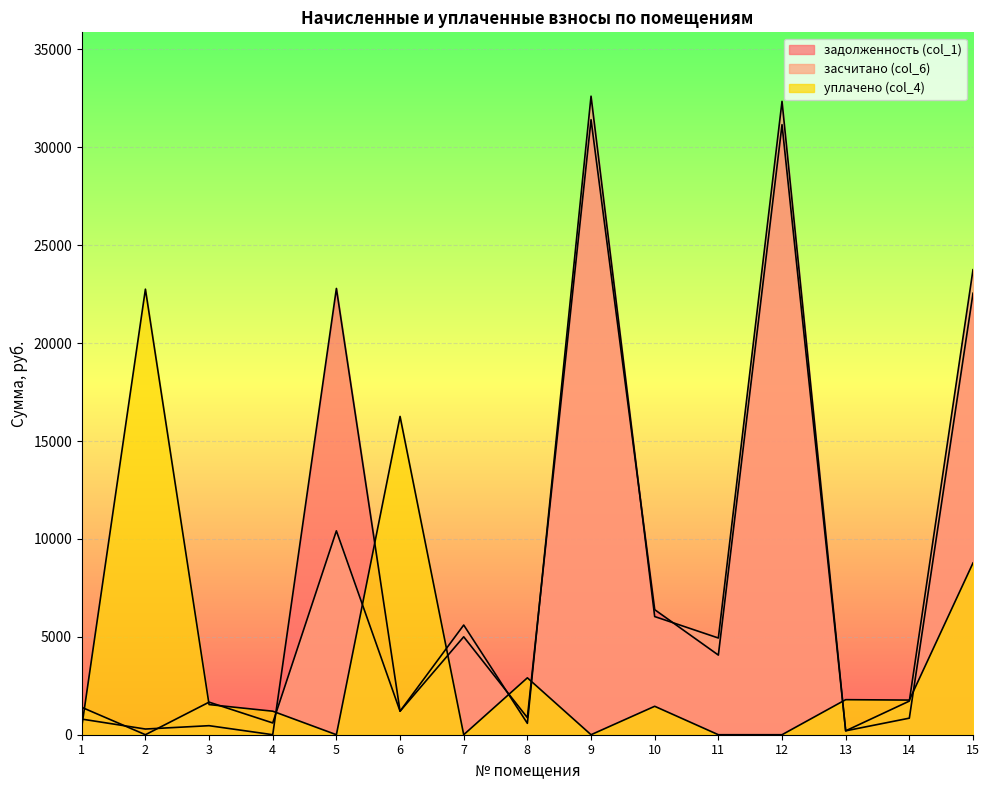

What is the difference between the second highest and minimum values in the уплачено (col_4) series?

16255.0